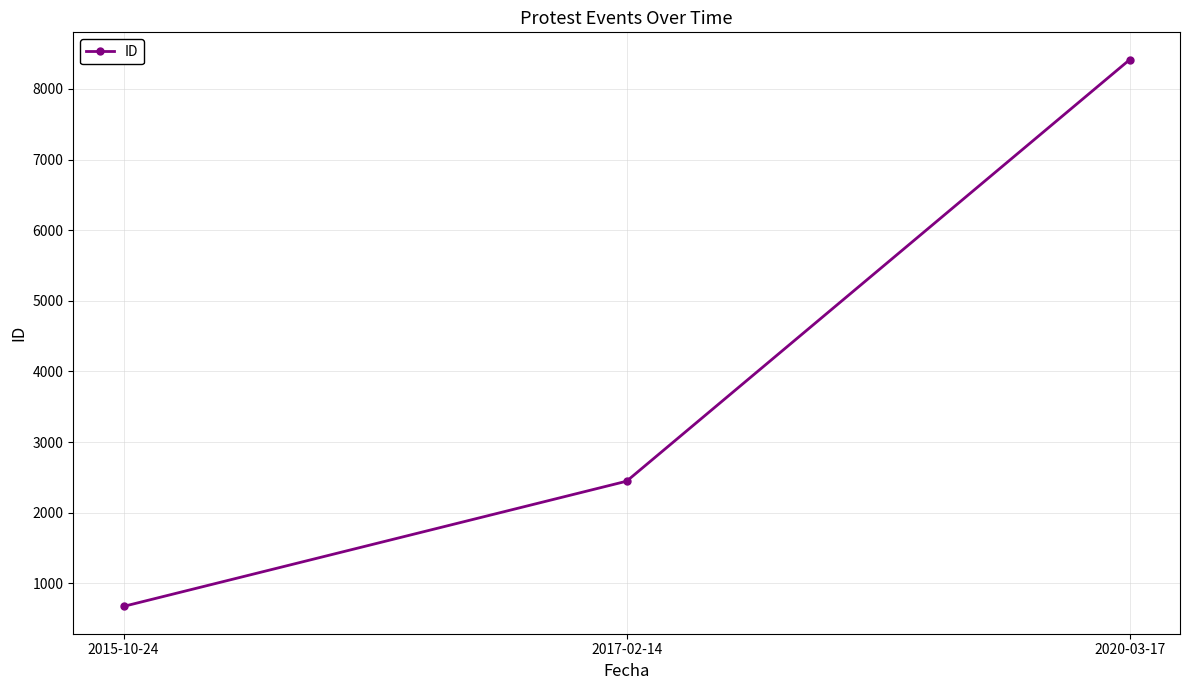

What is the sum of all values?

11535